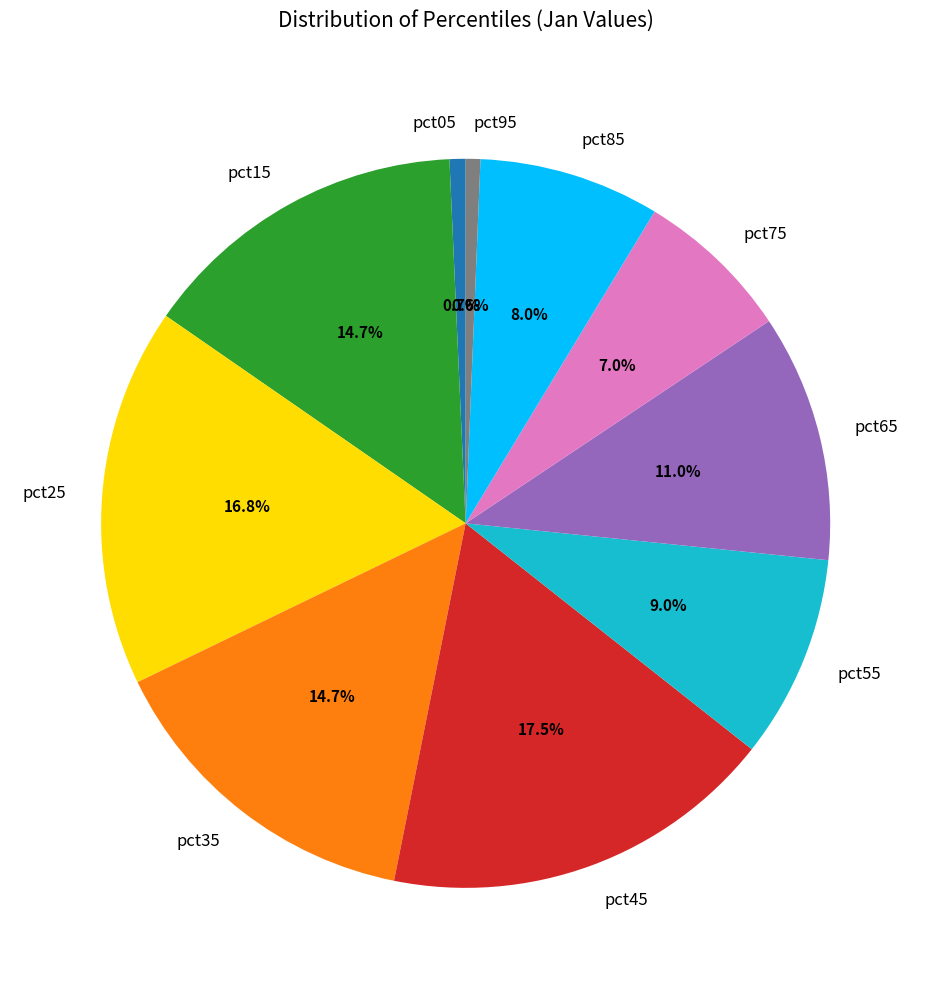

Which has a higher value, pct95 or pct15?

pct15